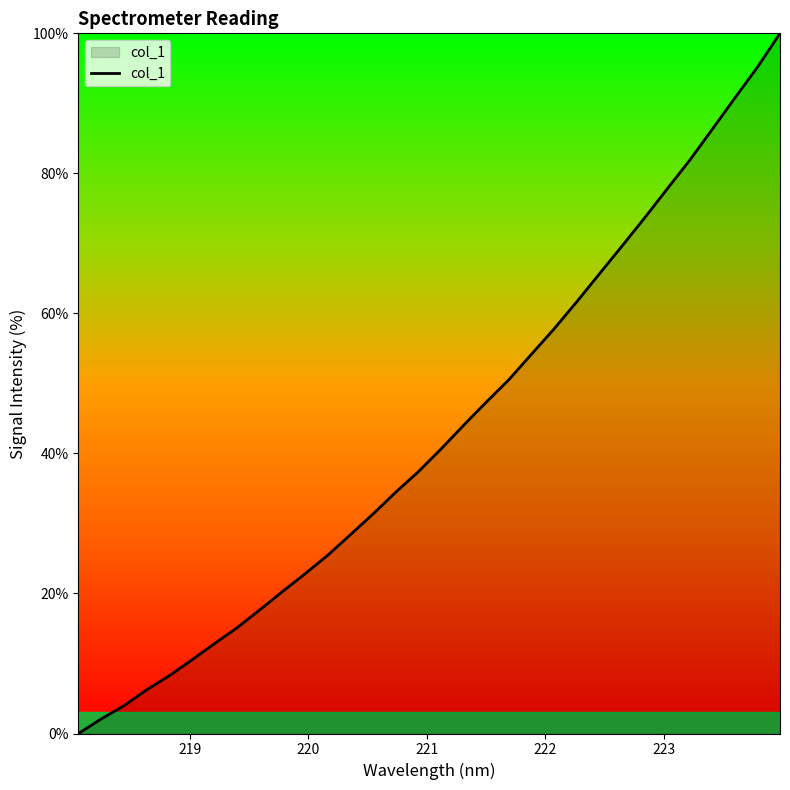

How many series are shown in this chart?

1